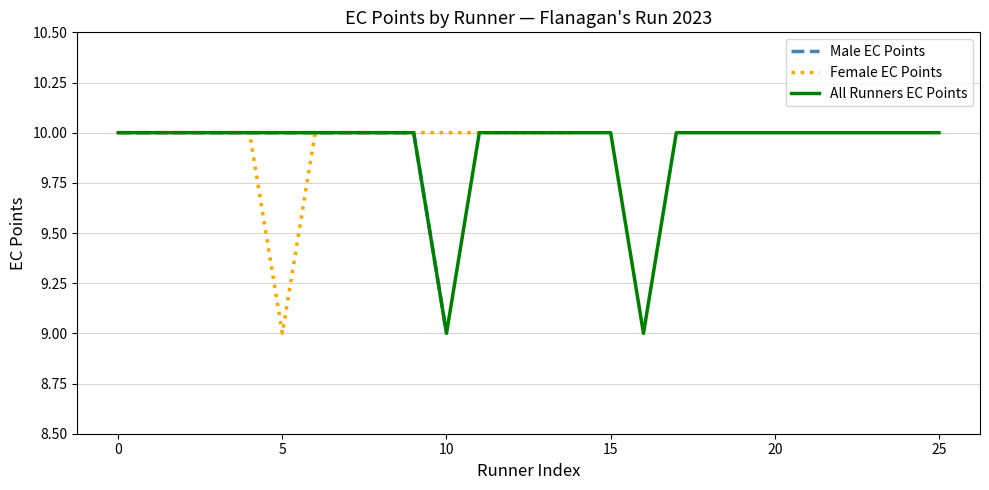

What is the lowest value of the Male EC Points series?

9